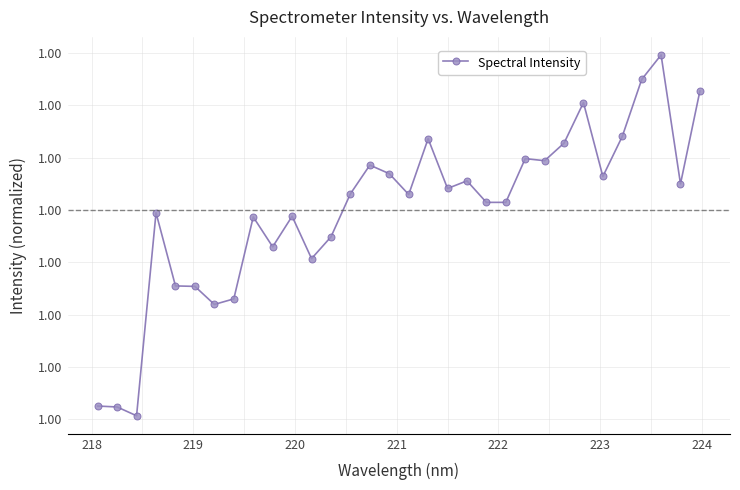

Does the chart display data point markers on the line(s)?

Yes